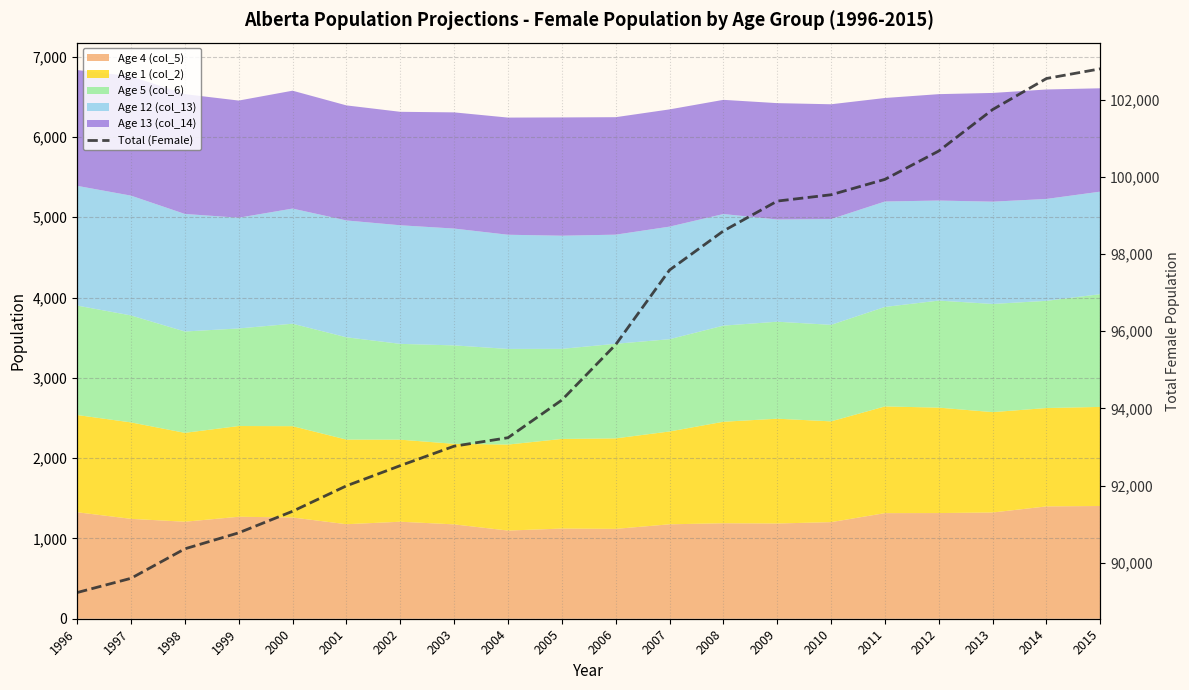

What is the sum of all values?

1914733